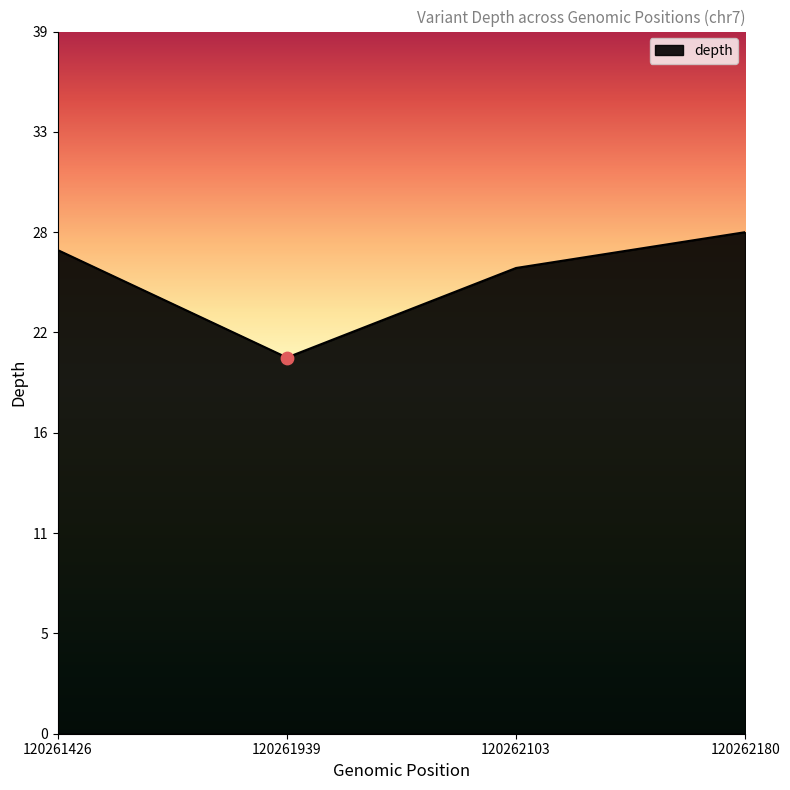

Which has a higher value, 120262180 or 120261426?

120262180